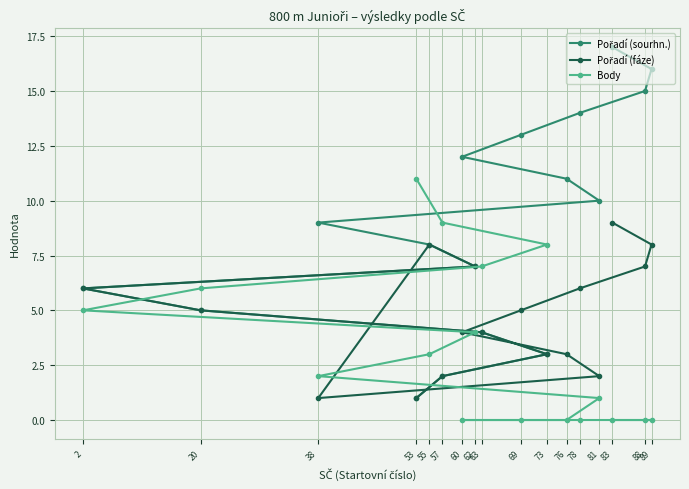

Rank the series by their average value, from lowest to highest.

Body, Pořadí (fáze), Pořadí (sourhn.)